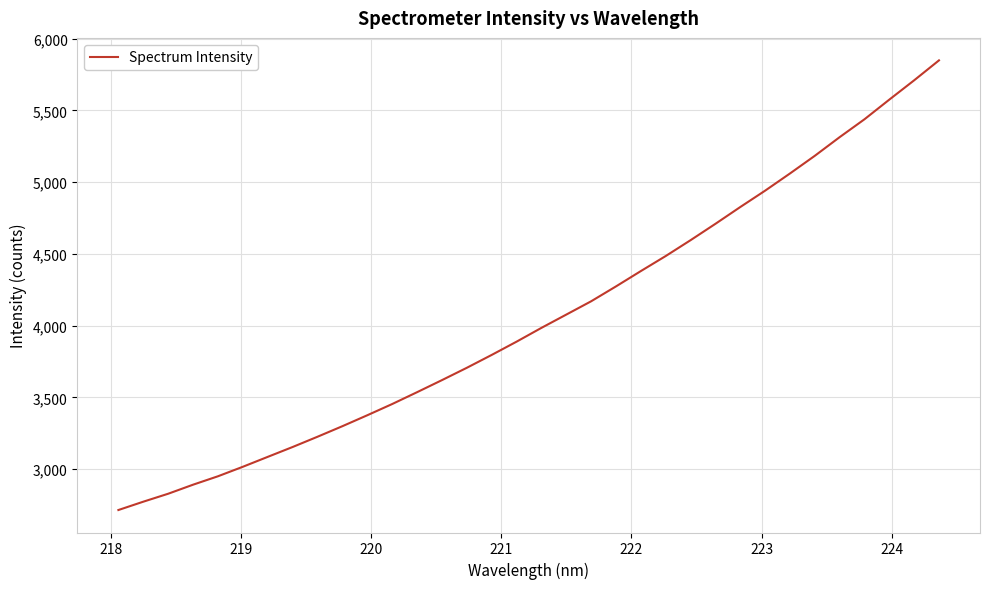

What is the smallest value displayed?

2715.7